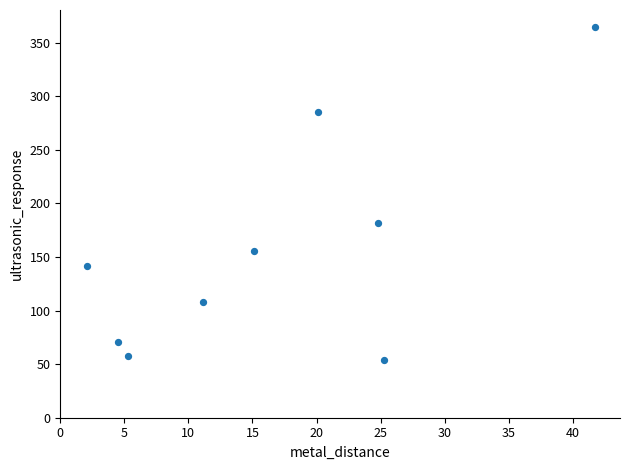

What is the range of Y values (max minus min)?

311